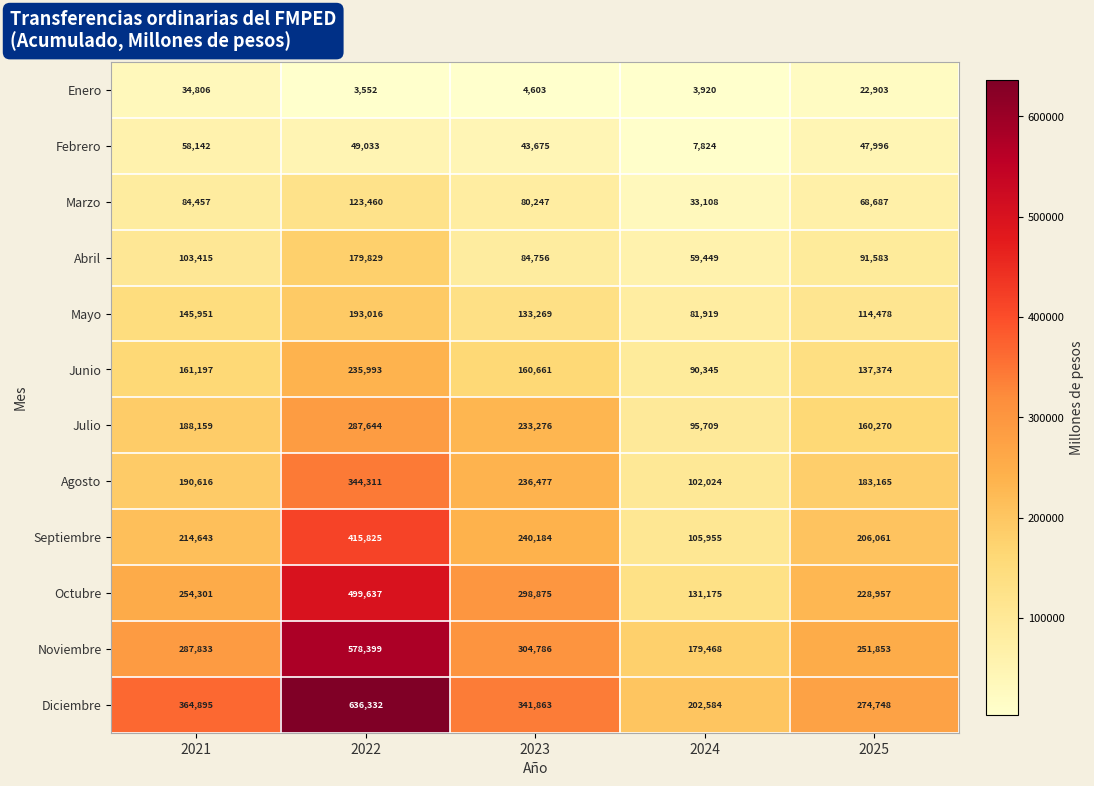

Where is Enero nearest to the value 19179?

2025